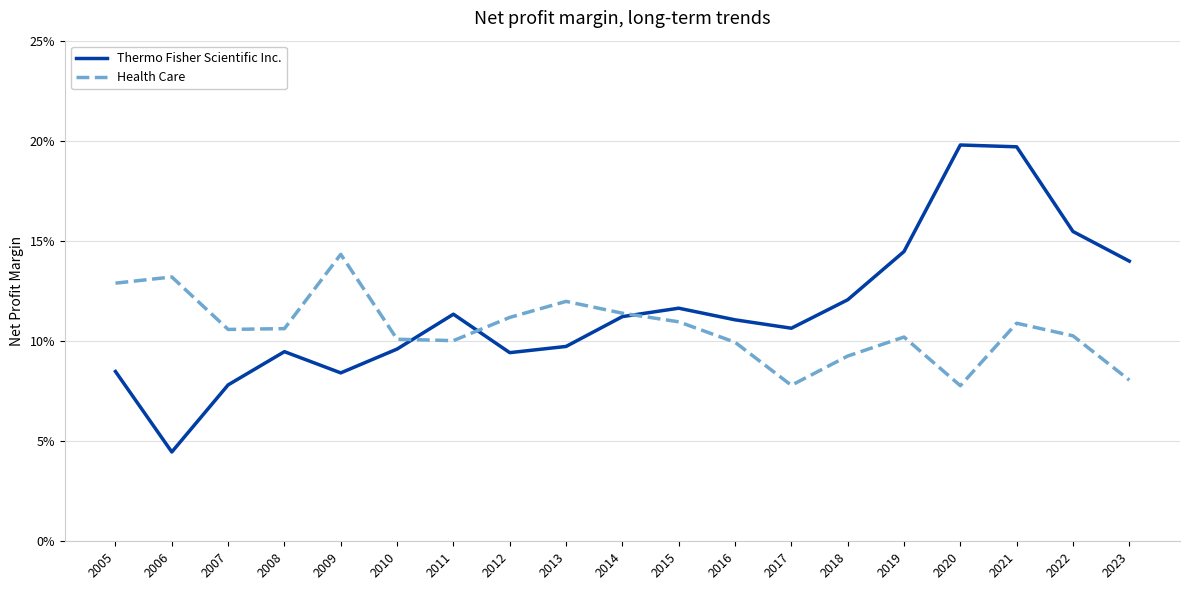

Reading left to right, list all the values displayed in this chart.

Thermo Fisher Scientific Inc.: 2005=0.1	2006=0.0	2007=0.1	2008=0.1	2009=0.1	2010=0.1	2011=0.1	2012=0.1	2013=0.1	2014=0.1	2015=0.1	2016=0.1	2017=0.1	2018=0.1	2019=0.1	2020=0.2	2021=0.2	2022=0.2	2023=0.1
Health Care: 2005=0.1	2006=0.1	2007=0.1	2008=0.1	2009=0.1	2010=0.1	2011=0.1	2012=0.1	2013=0.1	2014=0.1	2015=0.1	2016=0.1	2017=0.1	2018=0.1	2019=0.1	2020=0.1	2021=0.1	2022=0.1	2023=0.1